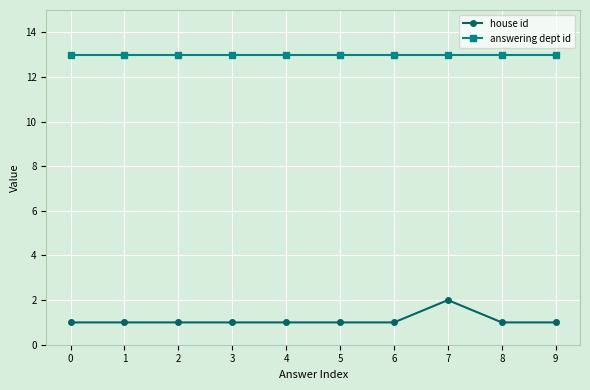

What is the minimum value shown in the chart?

1